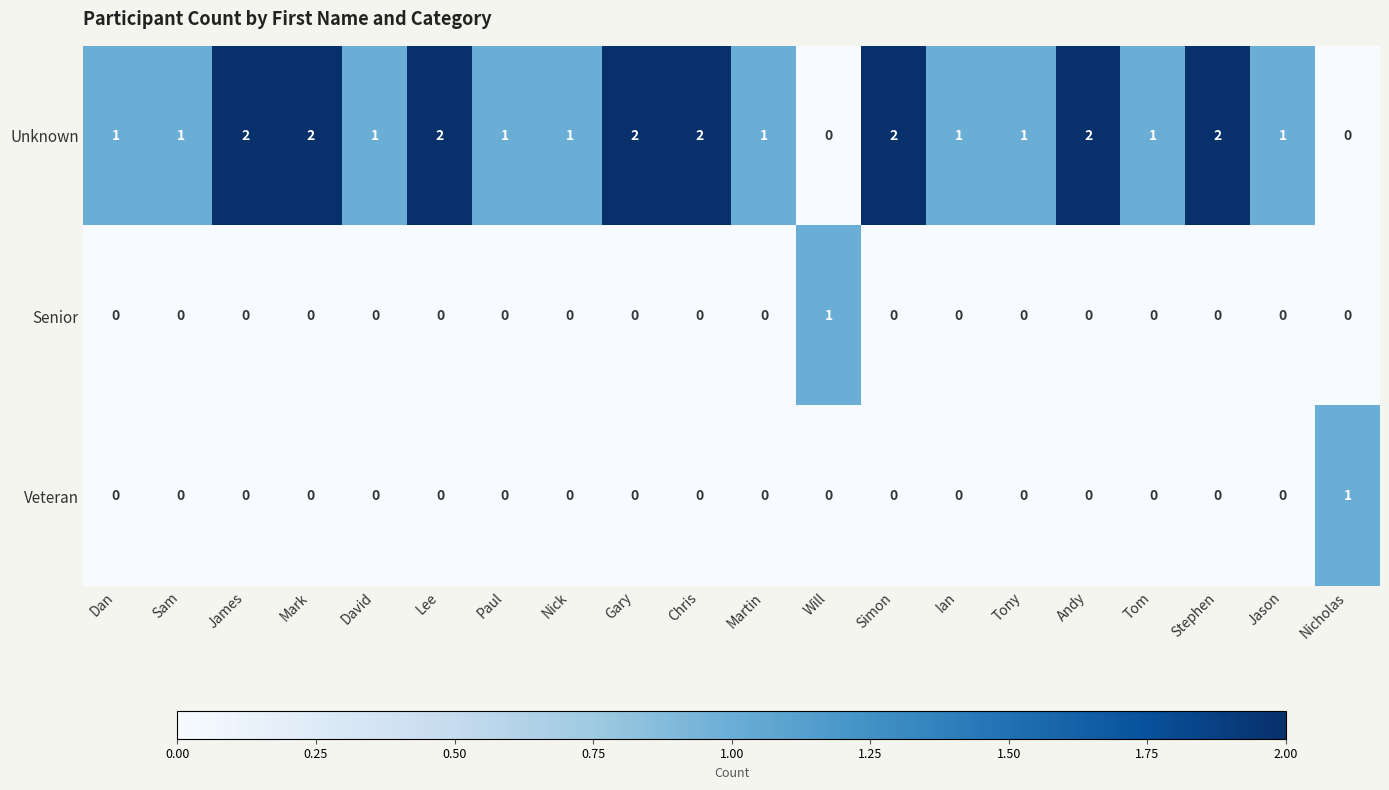

Is it true that Unknown equals 1 at Tony?

True